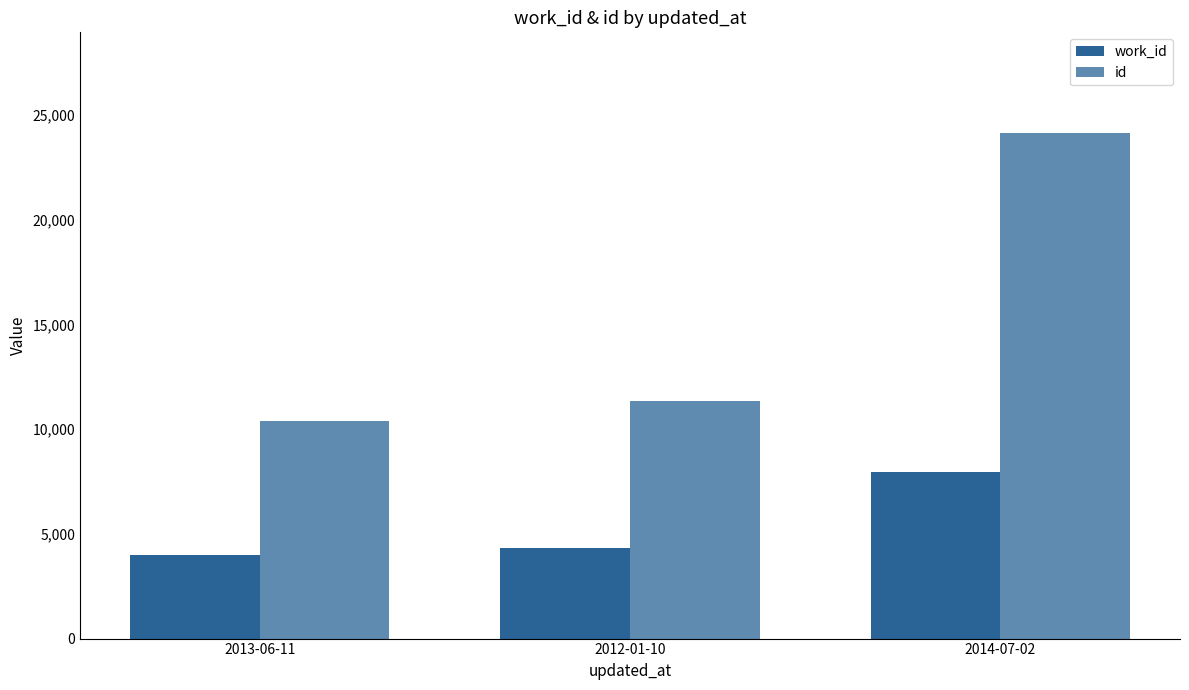

At which label is work_id closest to 5975?

2012-01-10